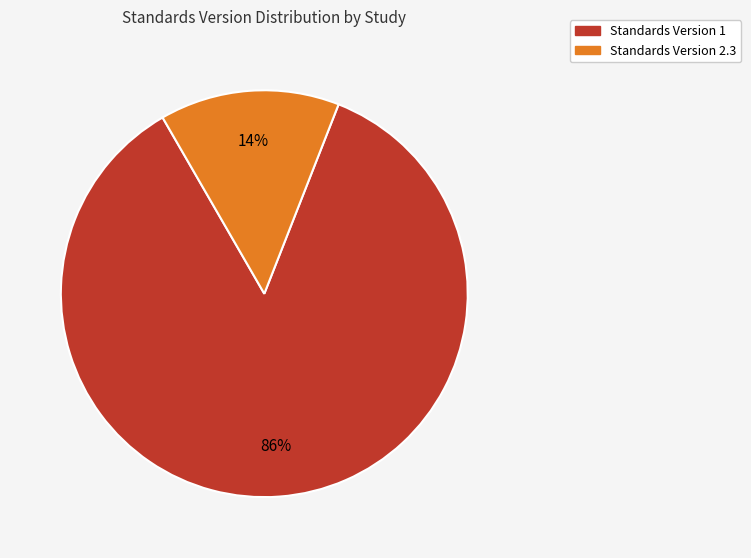

To the nearest percent, what is the average slice percentage?

50%